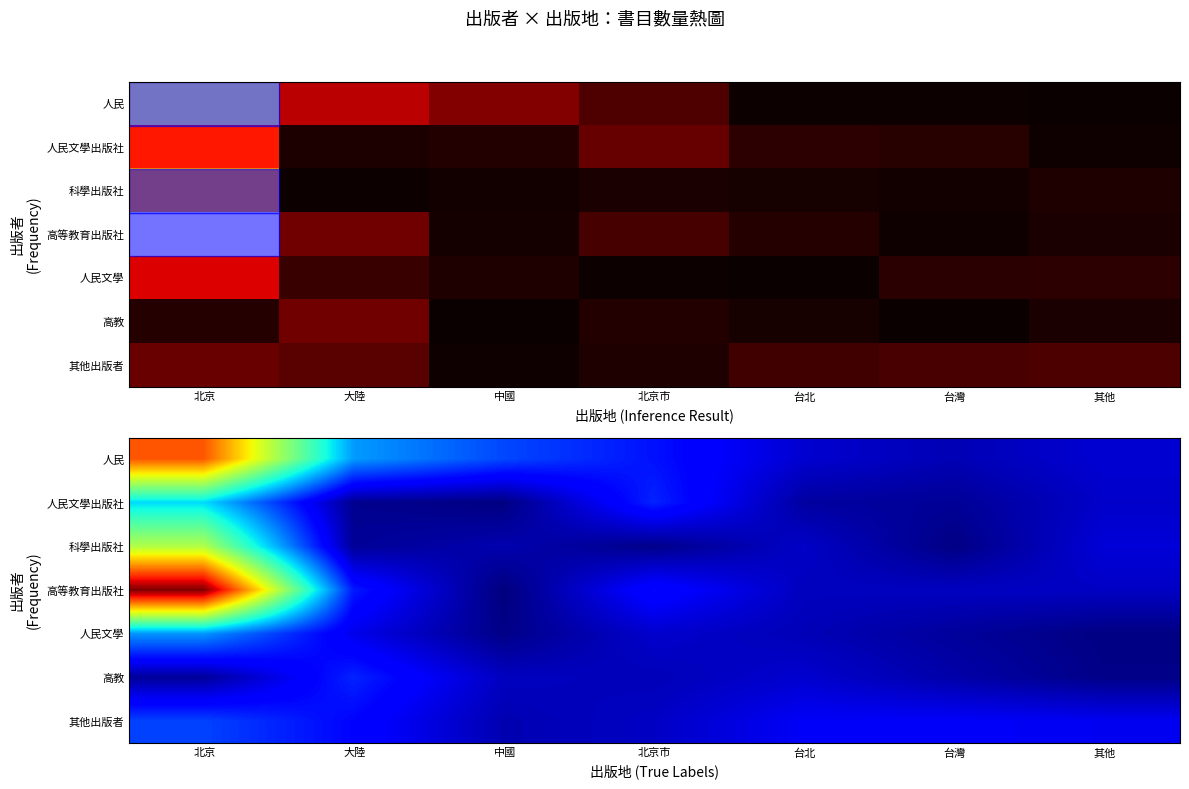

What is the sum of the 科學出版社 values at 中國 and 大陸?

1.0